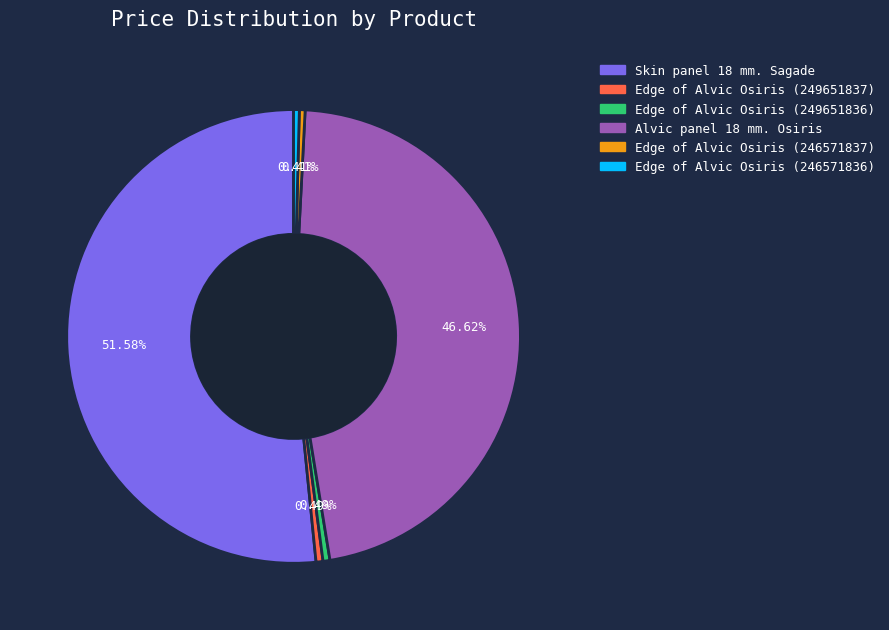

Is it true that Edge of Alvic Osiris (249651836) is 15% of the pie?

False